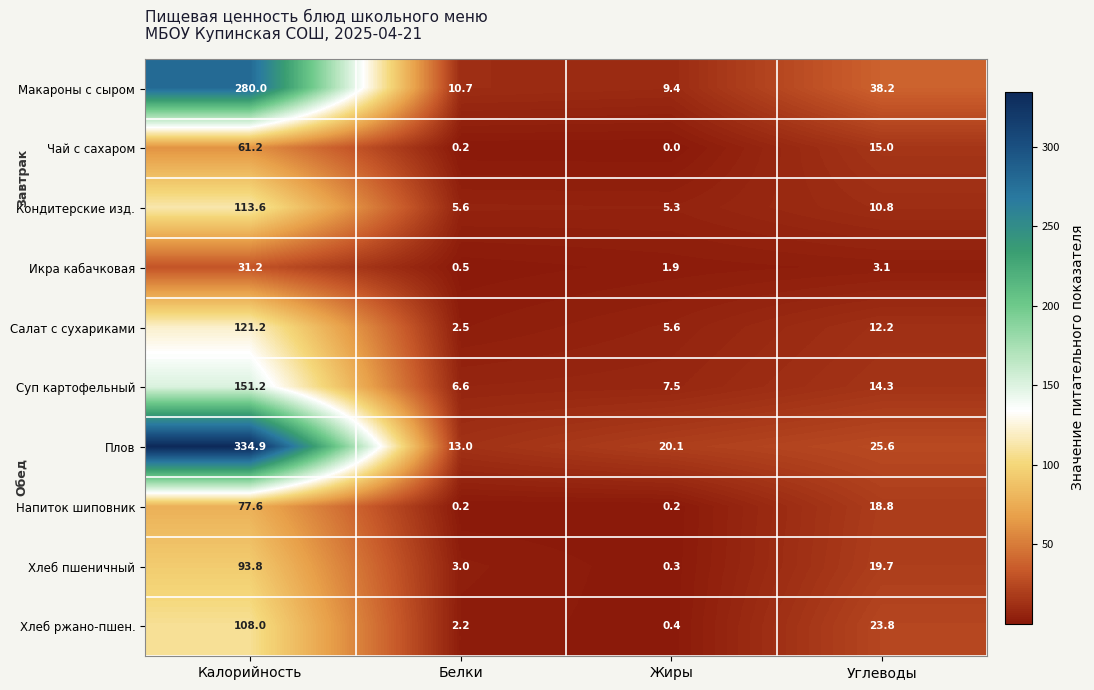

How many data points does each series have?

4